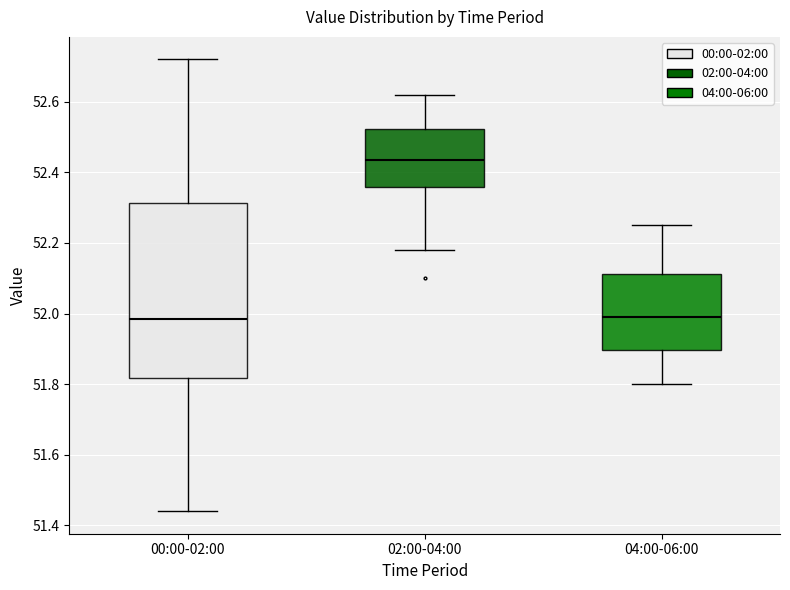

Reading left to right, read every box against the y-axis: the position of its median line, the range the box covers, and the ends of its whiskers. The values are not printed on the chart, so give them approximately, as read against the axis.

00:00-02:00: median 51.98, box 51.82 to 52.32, whiskers 51.44 to 52.72
02:00-04:00: median 52.44, box 52.36 to 52.52, whiskers 52.18 to 52.62
04:00-06:00: median 52.00, box 51.90 to 52.12, whiskers 51.80 to 52.26